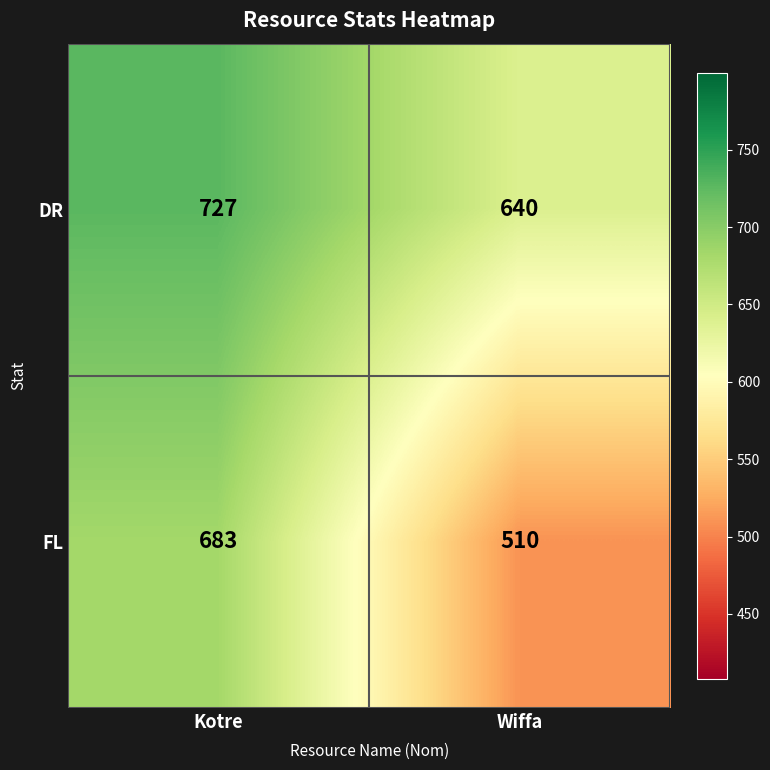

Rank the series by their average value, from highest to lowest.

DR, FL